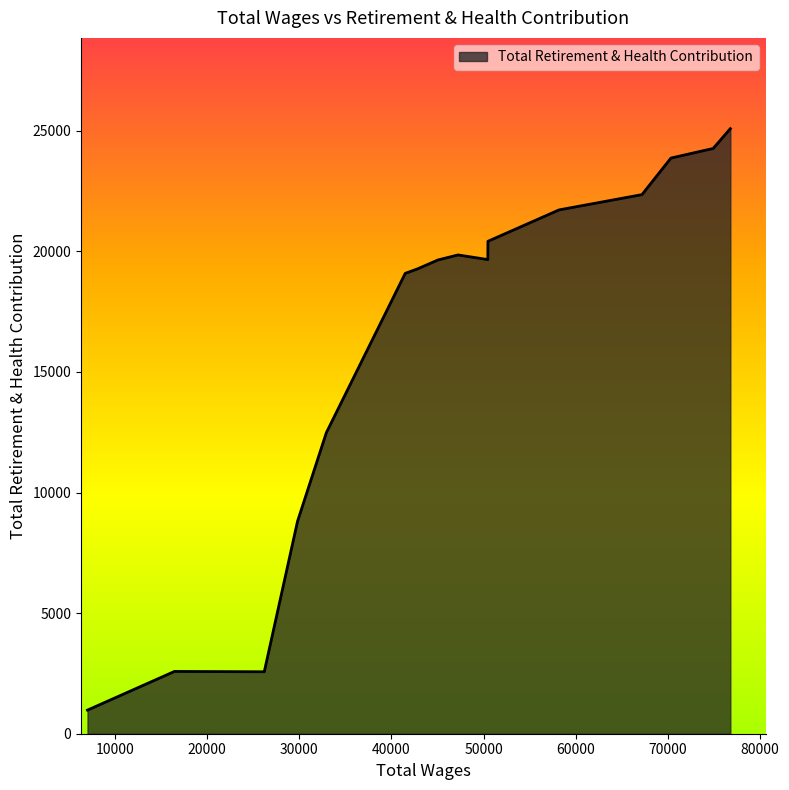

What is the maximum value shown in the chart?

25091